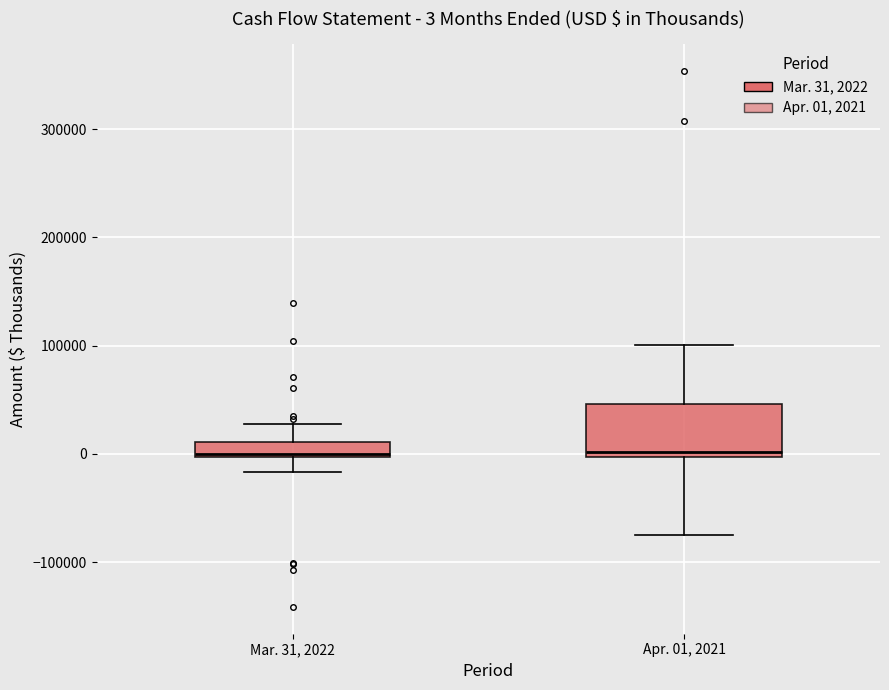

Which box is the tallest, from its lower edge to its upper edge?

Apr. 01, 2021